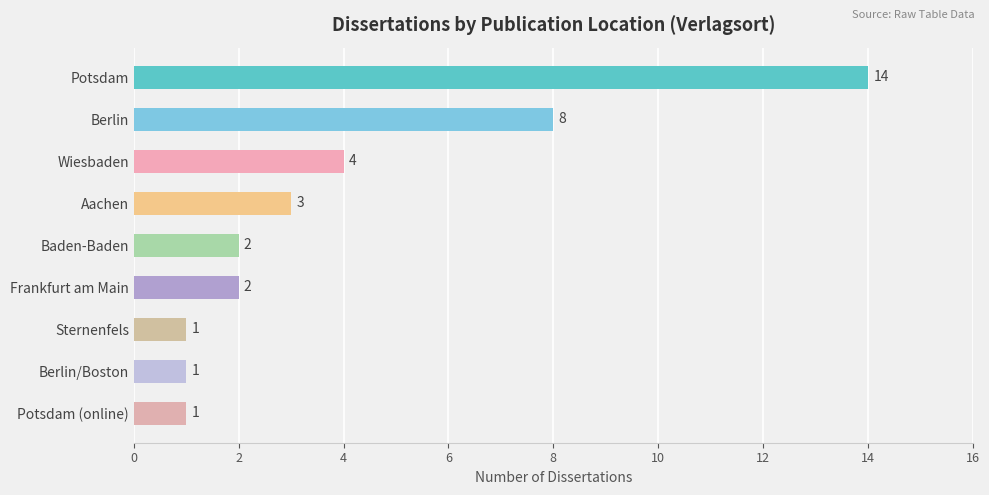

True or false: the data shows 13 at Berlin.

False